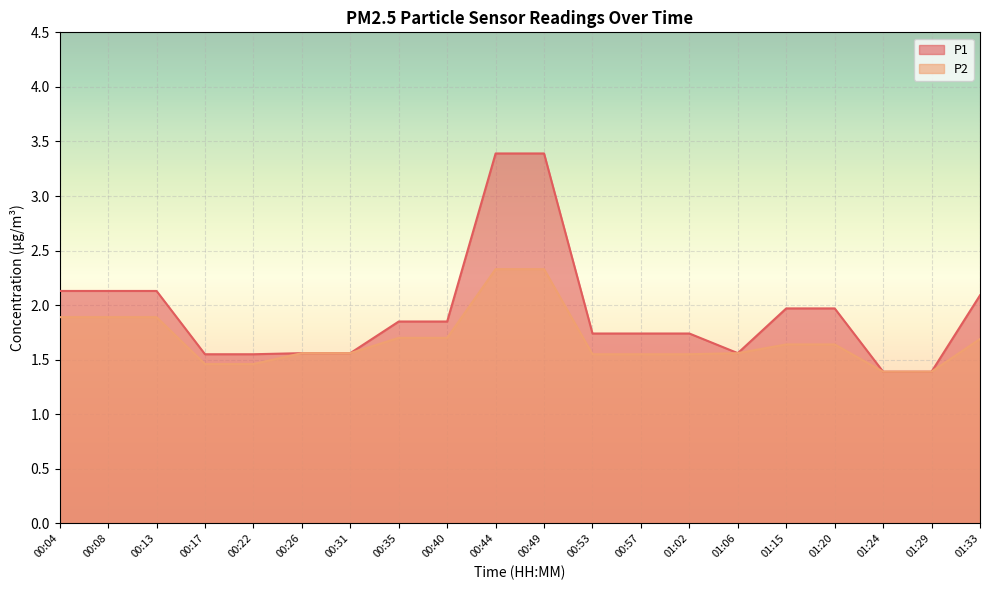

What is the label of the 5th point from the right?

01:15